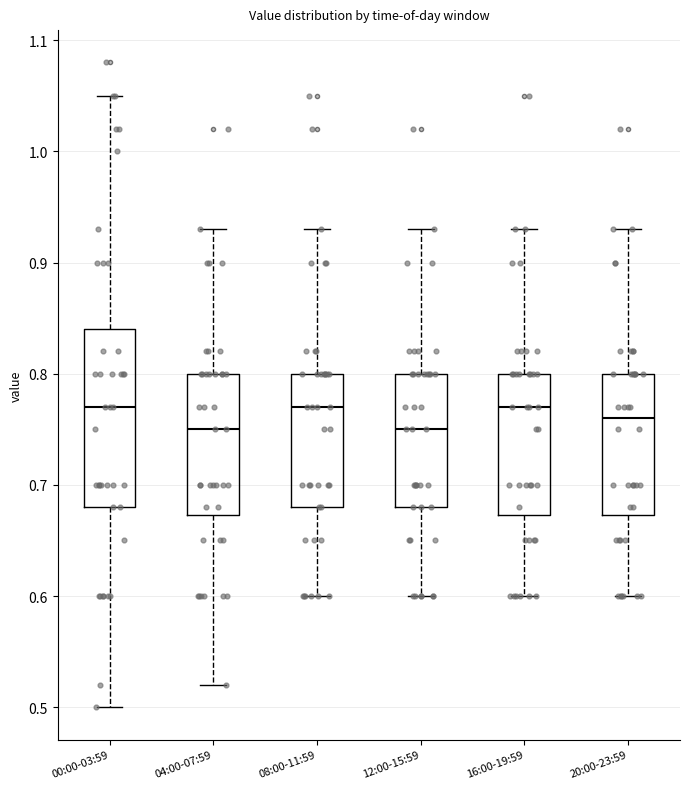

Reading left to right, transcribe this box plot: for each box, give where its median line is, the range the box spans, and where its two whiskers end, as read against the y-axis. The values are not printed on the chart, so give them approximately, as read against the axis.

00:00-03:59: median 0.77, box 0.68 to 0.84, whiskers 0.50 to 1.05
04:00-07:59: median 0.75, box 0.67 to 0.80, whiskers 0.52 to 0.93
08:00-11:59: median 0.77, box 0.68 to 0.80, whiskers 0.60 to 0.93
12:00-15:59: median 0.75, box 0.68 to 0.80, whiskers 0.60 to 0.93
16:00-19:59: median 0.77, box 0.67 to 0.80, whiskers 0.60 to 0.93
20:00-23:59: median 0.76, box 0.67 to 0.80, whiskers 0.60 to 0.93